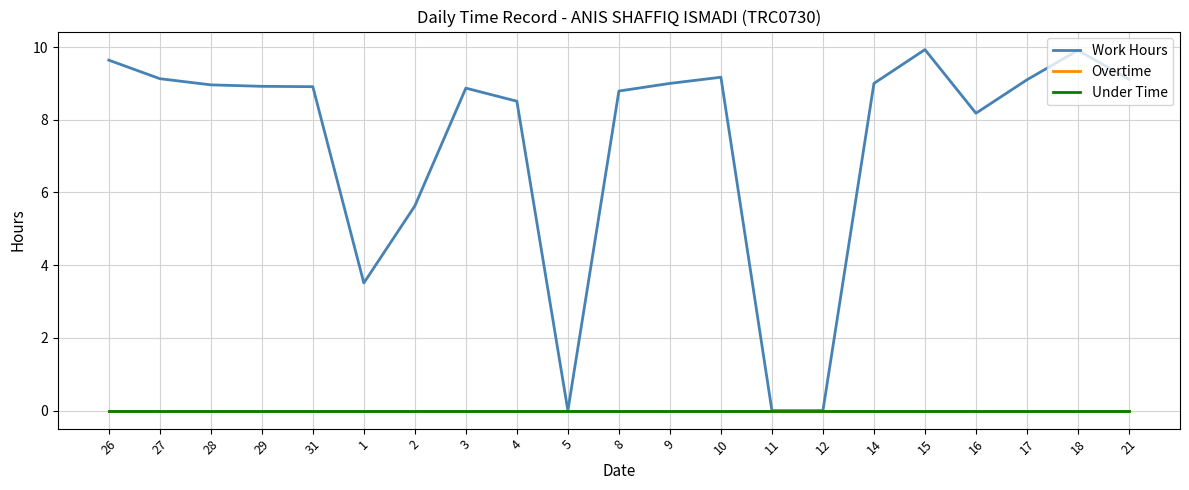

Reading right to left, transcribe all the data shown in this chart.

Work Hours: 21=9.1	18=9.9	17=9.1	16=8.2	15=9.9	14=9.0	12=0.0	11=0.0	10=9.2	9=9.0	8=8.8	5=0.0	4=8.5	3=8.9	2=5.6	1=3.5	31=8.9	29=8.9	28=9.0	27=9.1	26=9.6
Overtime: 21=0.0	18=0.0	17=0.0	16=0.0	15=0.0	14=0.0	12=0.0	11=0.0	10=0.0	9=0.0	8=0.0	5=0.0	4=0.0	3=0.0	2=0.0	1=0.0	31=0.0	29=0.0	28=0.0	27=0.0	26=0.0
Under Time: 21=0.0	18=0.0	17=0.0	16=0.0	15=0.0	14=0.0	12=0.0	11=0.0	10=0.0	9=0.0	8=0.0	5=0.0	4=0.0	3=0.0	2=0.0	1=0.0	31=0.0	29=0.0	28=0.0	27=0.0	26=0.0